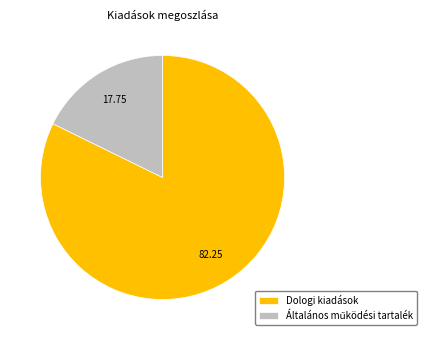

Is there a majority slice in this chart?

Yes